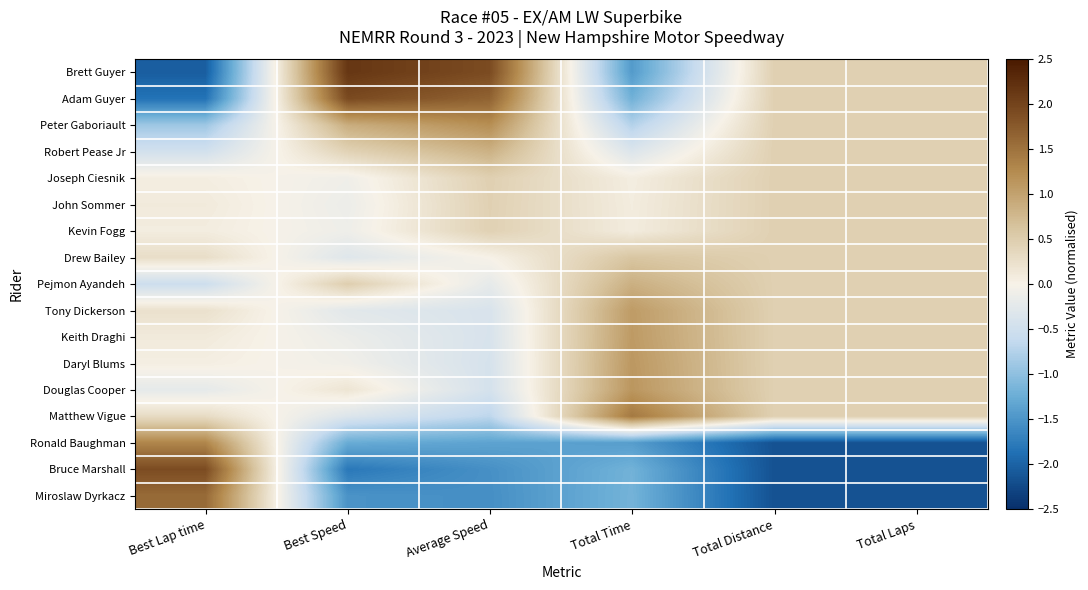

What is the greatest value displayed?

2.2